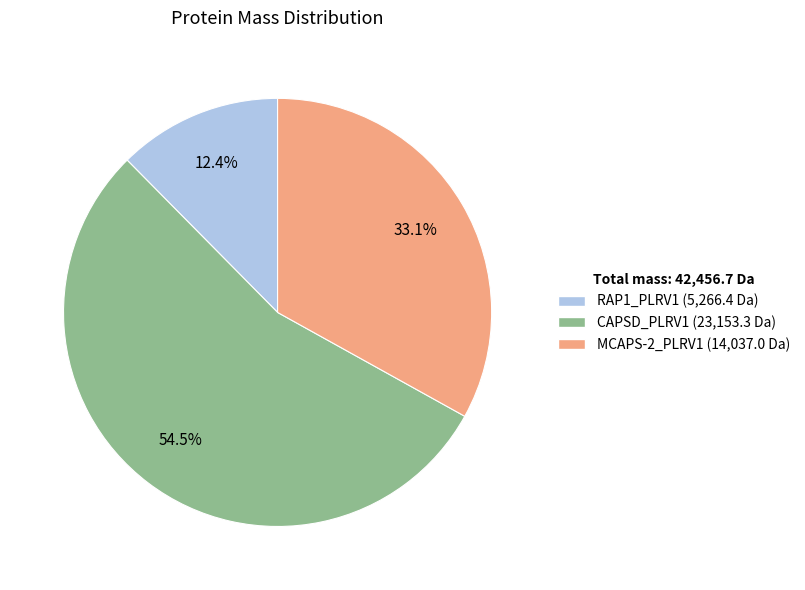

What is the largest slice in the pie chart?

CAPSD_PLRV1